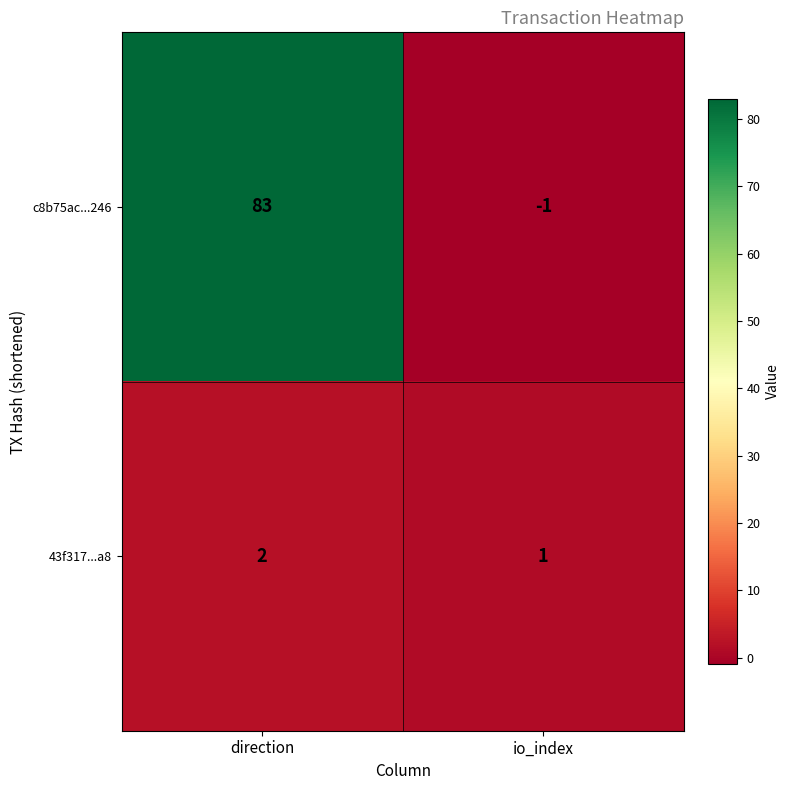

The 43f317...a8 series shows 1 at io_index. True or false?

True